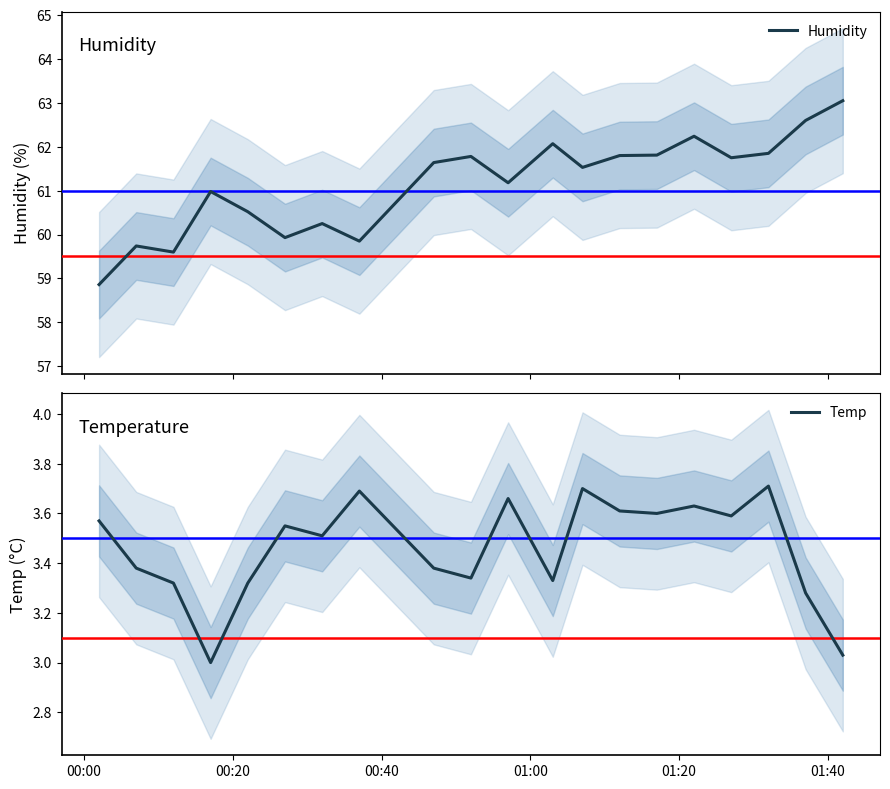

Is this an area chart (filled region under the line)?

No